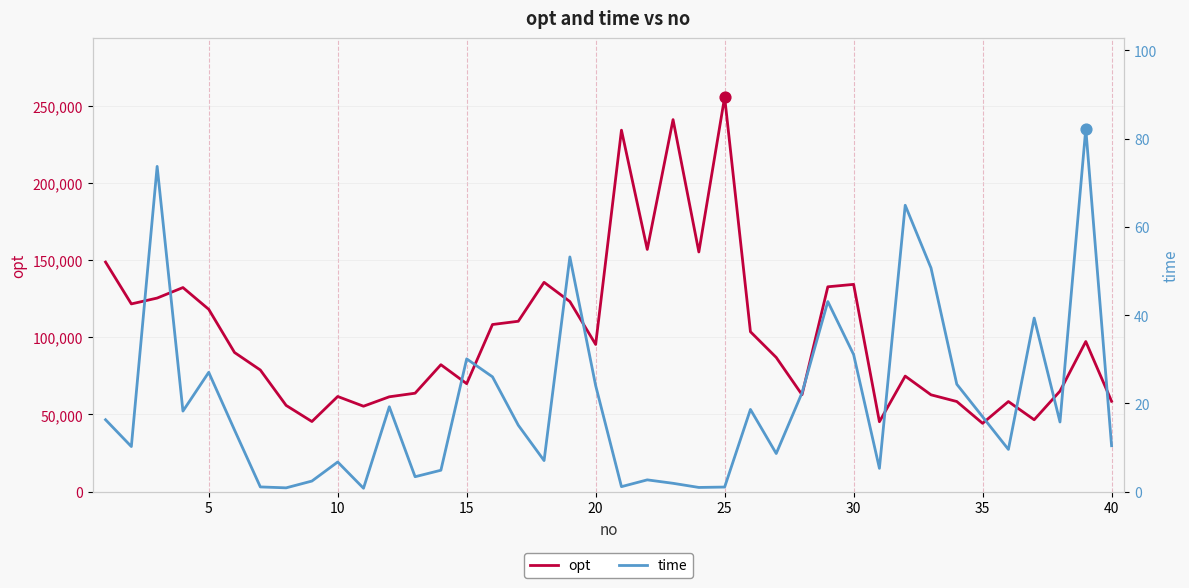

What are all the series names shown in the legend?

opt, time